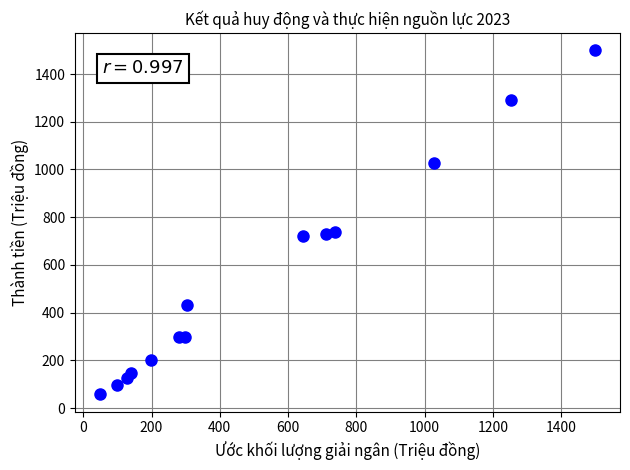

What is the range of X values (max minus min)?

1452.0